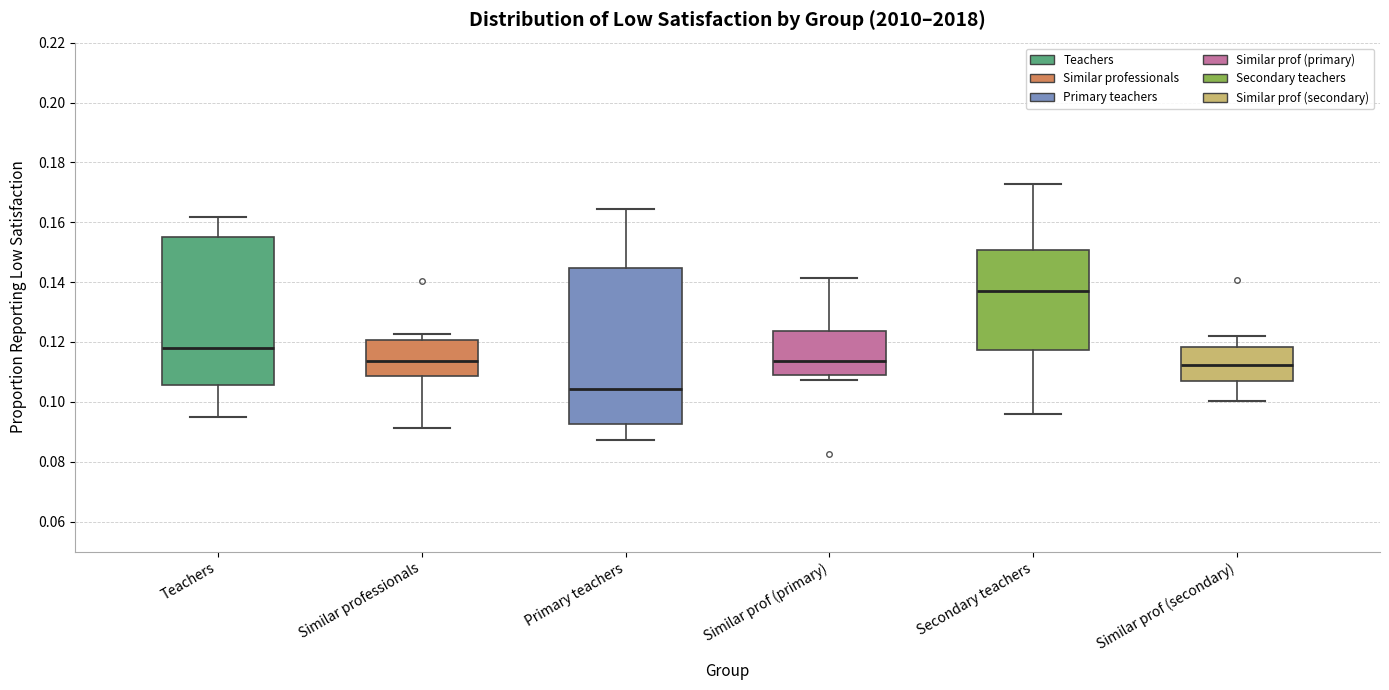

Where does the lower whisker of the box for Similar professionals end on the y-axis? The values are not printed on the chart, so give them approximately, as read against the axis.

0.092